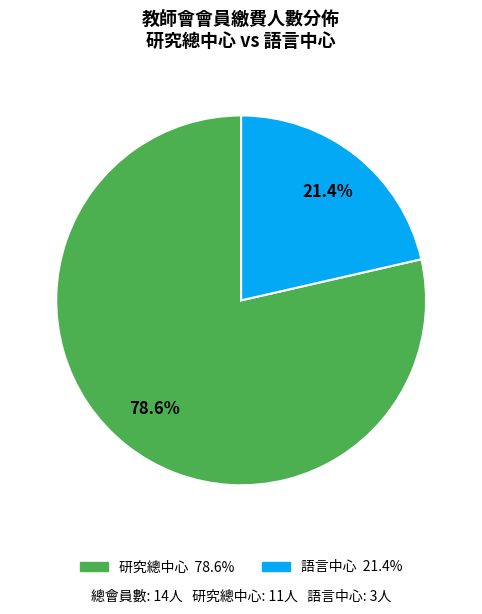

Is there a majority slice in this chart?

Yes